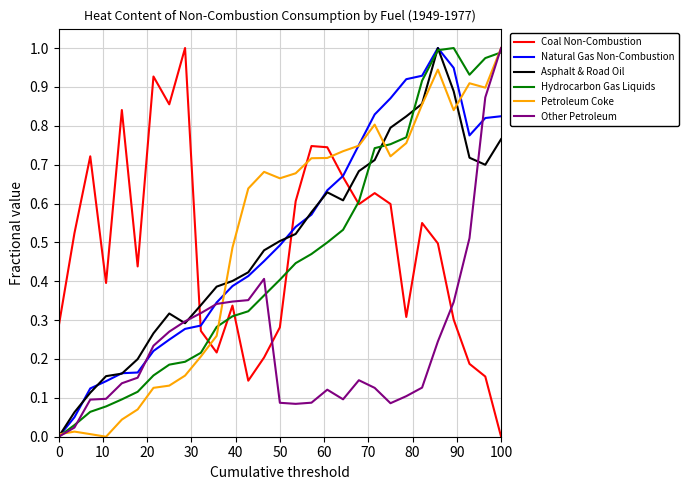

Which series ends up on top after the final intersection of Coal Non-Combustion and Petroleum Coke?

Petroleum Coke